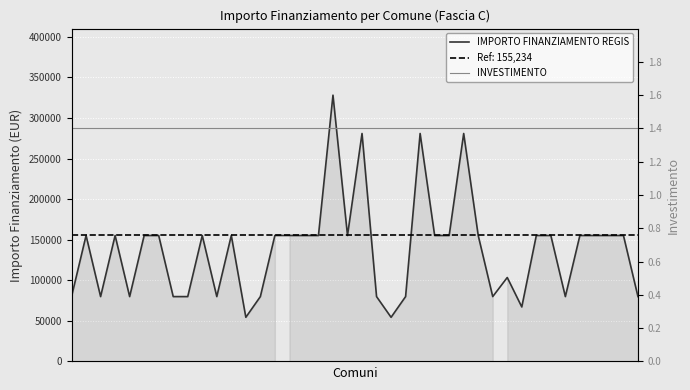

What is the lowest value of the INVESTIMENTO series?

1.4